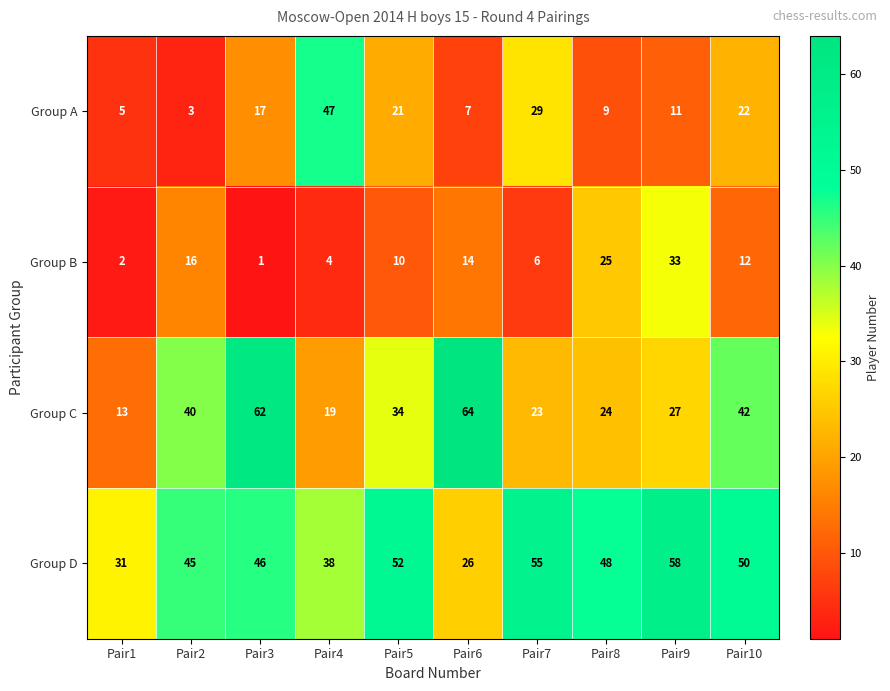

What is the difference between the Group C values at Pair1 and Pair10?

29